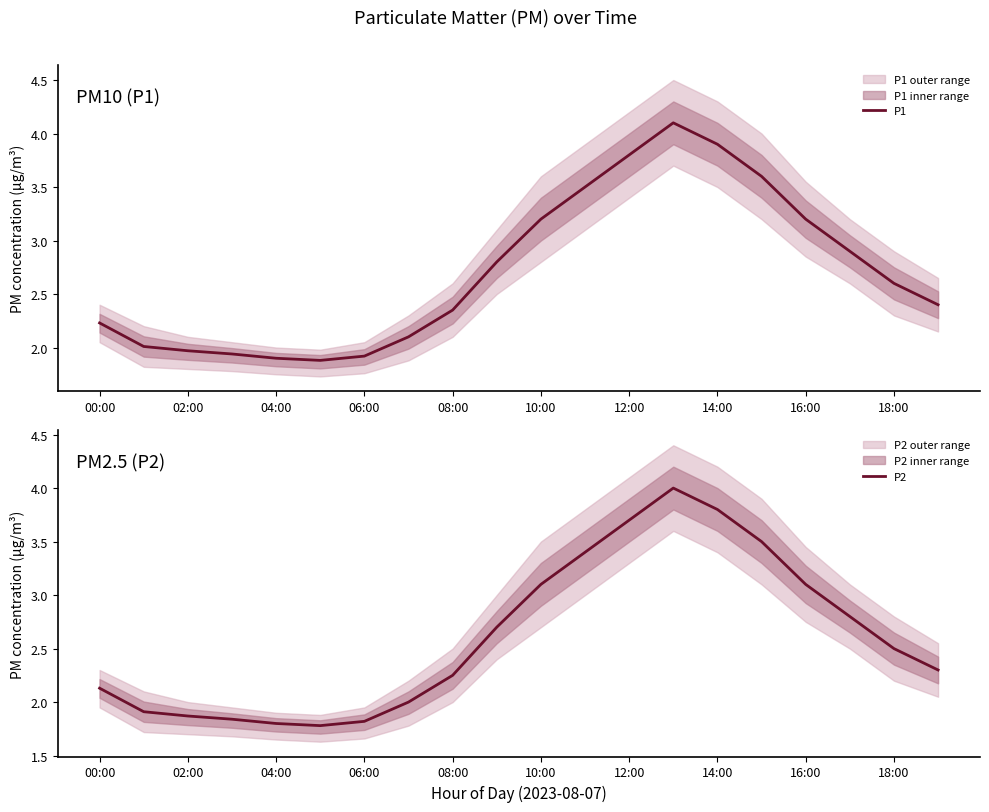

Read the P2 value at 16:00.

3.1